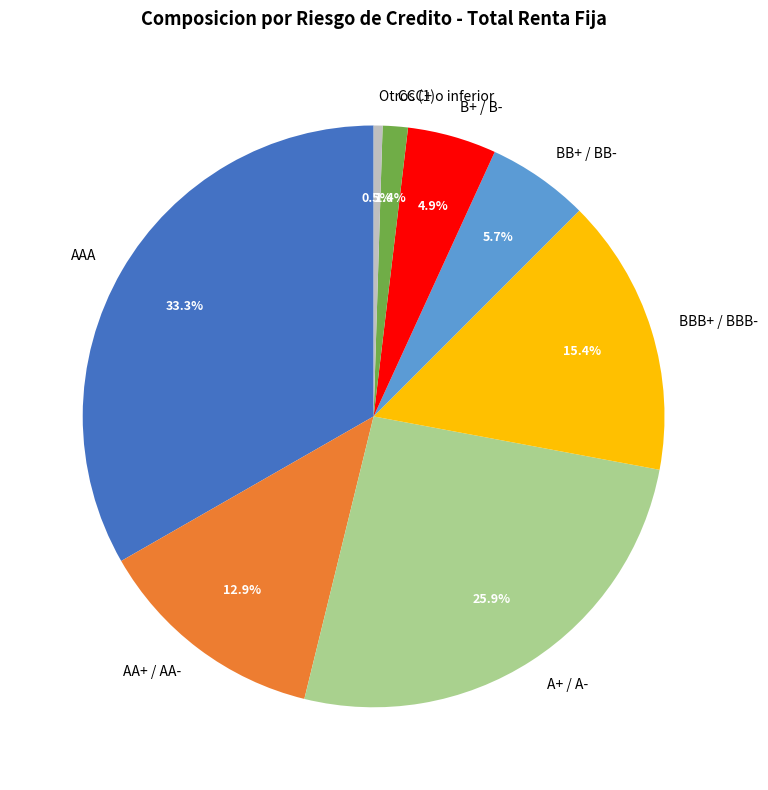

Is there any slice that represents more than half of the pie?

No